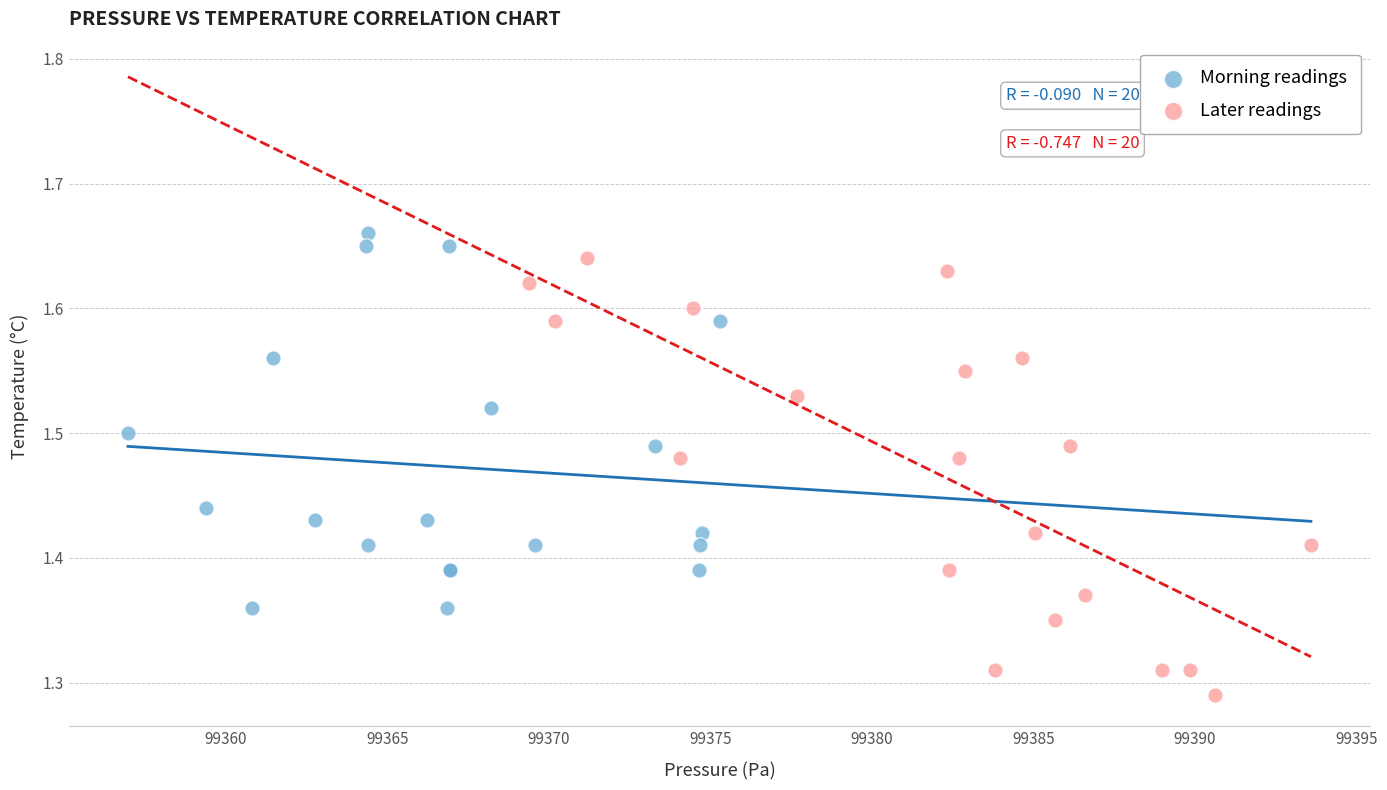

Which series has the largest Y range (max minus min)?

Later readings